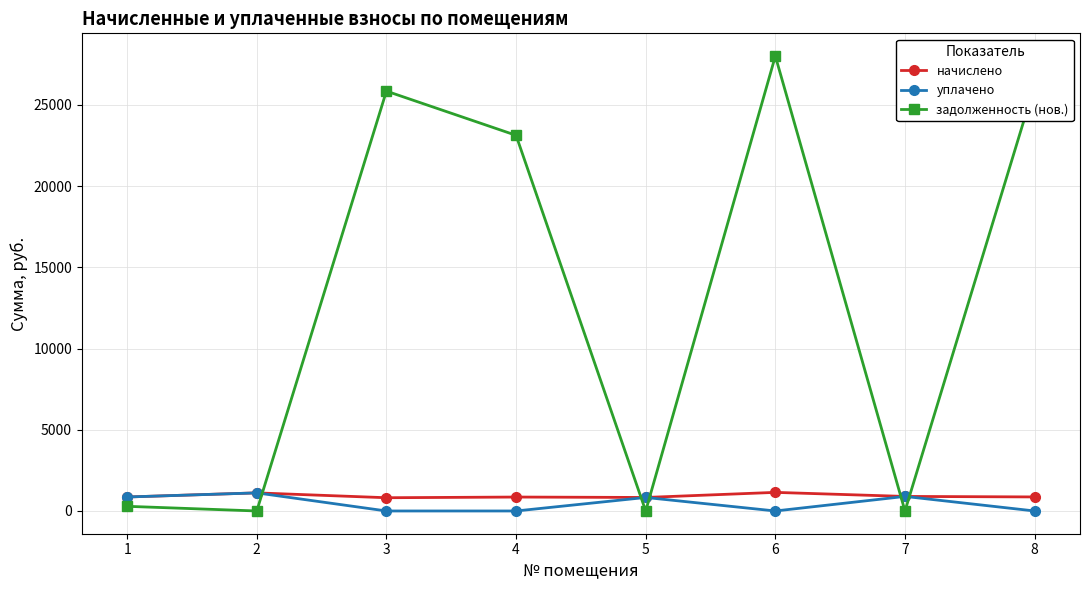

How many values in the уплачено series exceed 832?

4